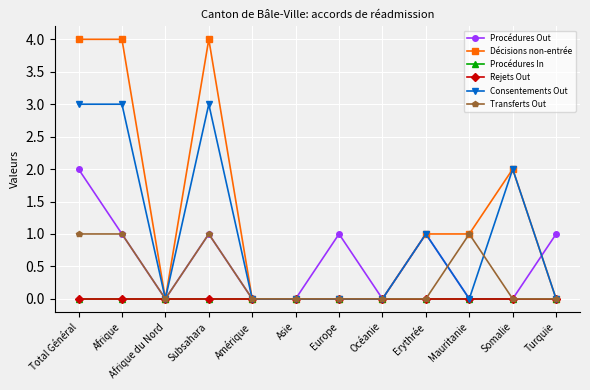

At which category does Consentements Out reach its first local valley?

Afrique du Nord